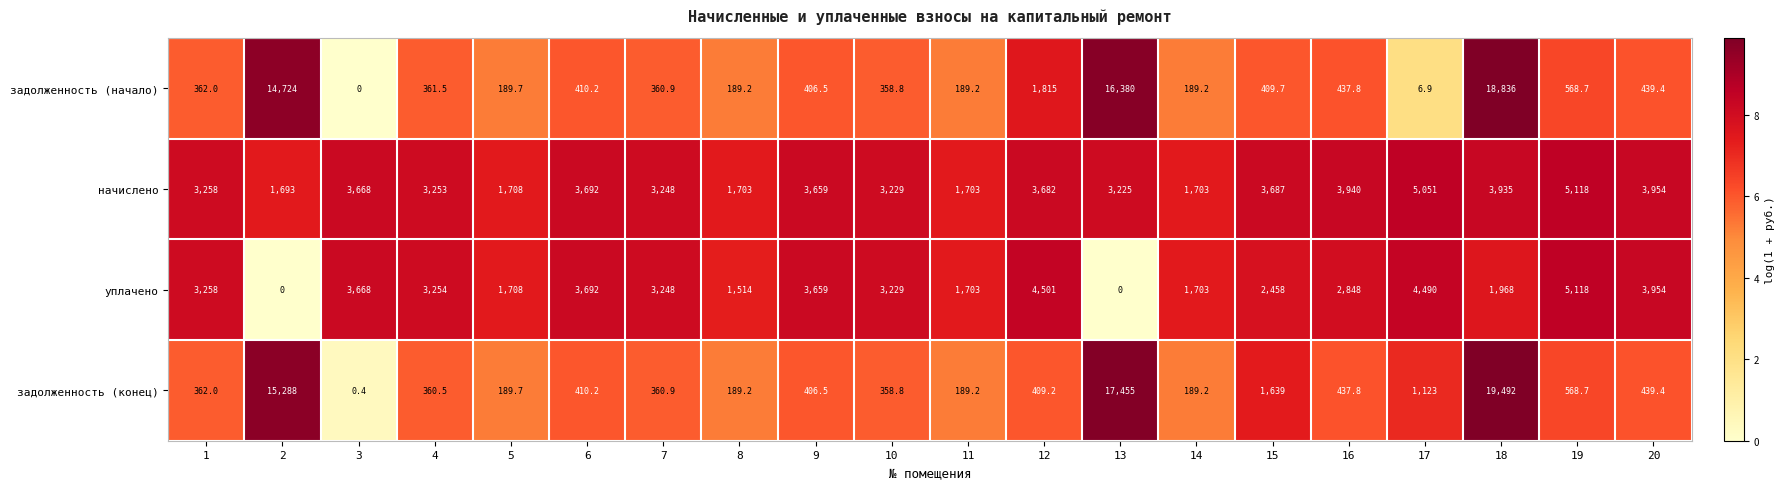

What is the sum of all задолженность (конец) values?

59868.7